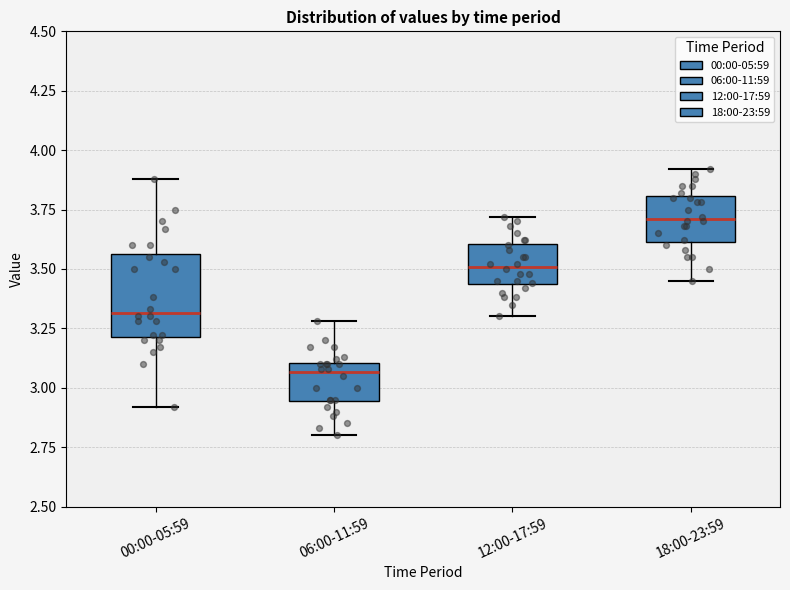

Reading left to right, read every box against the y-axis: the position of its median line, the range the box covers, and the ends of its whiskers. The values are not printed on the chart, so give them approximately, as read against the axis.

00:00-05:59: median 3.30, box 3.20 to 3.55, whiskers 2.90 to 3.90
06:00-11:59: median 3.05, box 2.95 to 3.10, whiskers 2.80 to 3.30
12:00-17:59: median 3.50, box 3.45 to 3.60, whiskers 3.30 to 3.70
18:00-23:59: median 3.70, box 3.60 to 3.80, whiskers 3.45 to 3.90